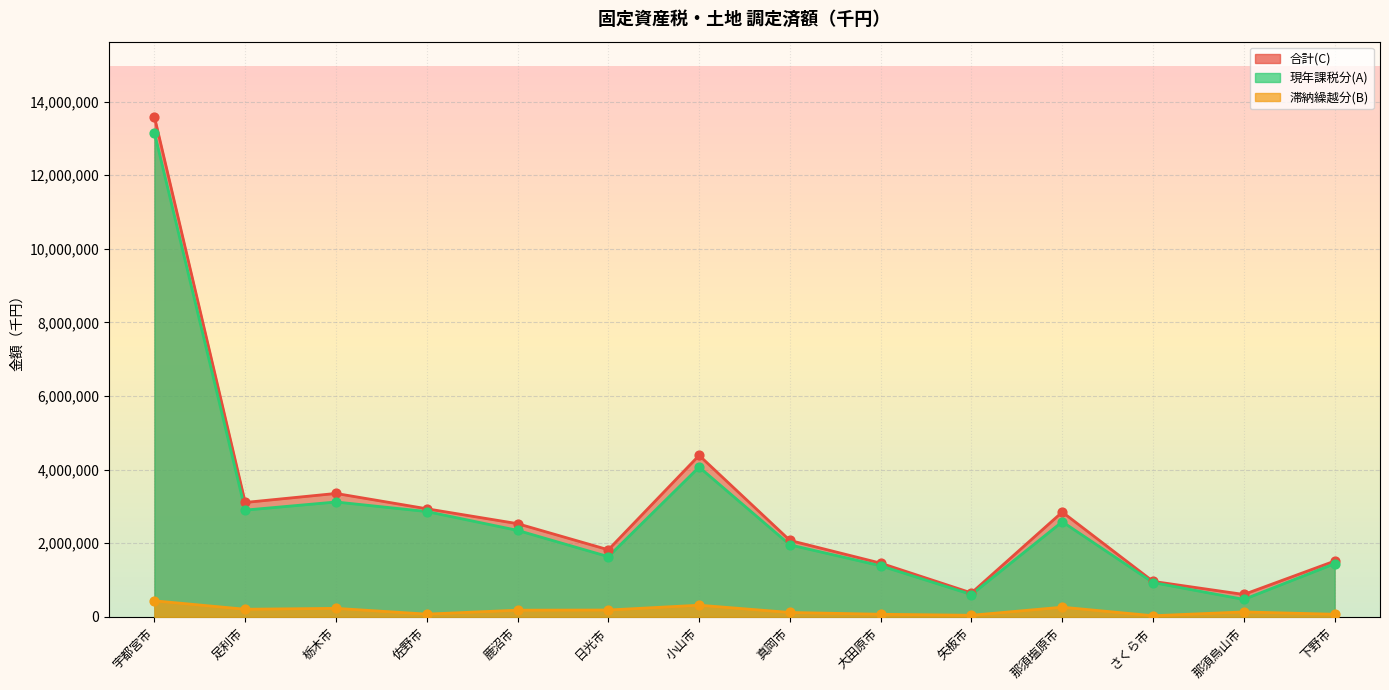

At how many categories does at least one series exceed 13499449?

1